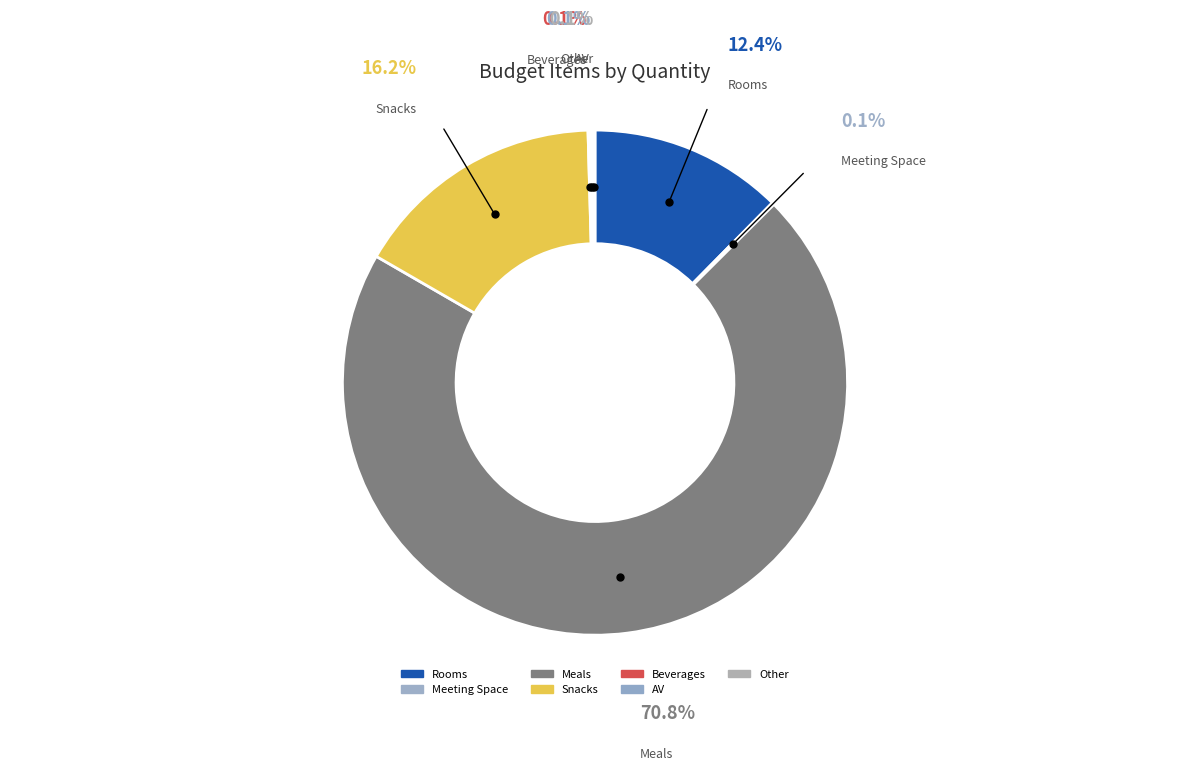

To the nearest percent, what is the combined percentage of Snacks and Meeting Space?

16%